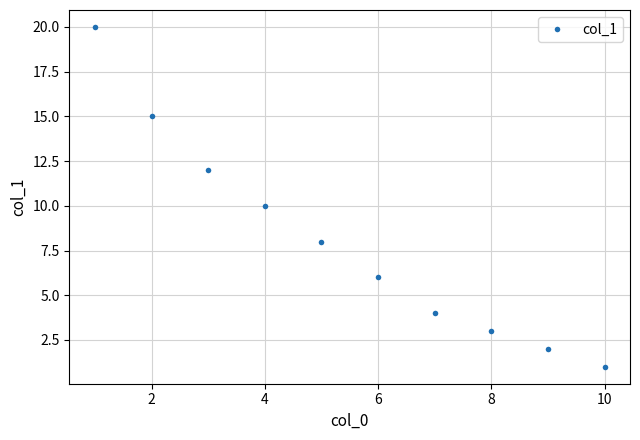

How many data points are less than 8?

5